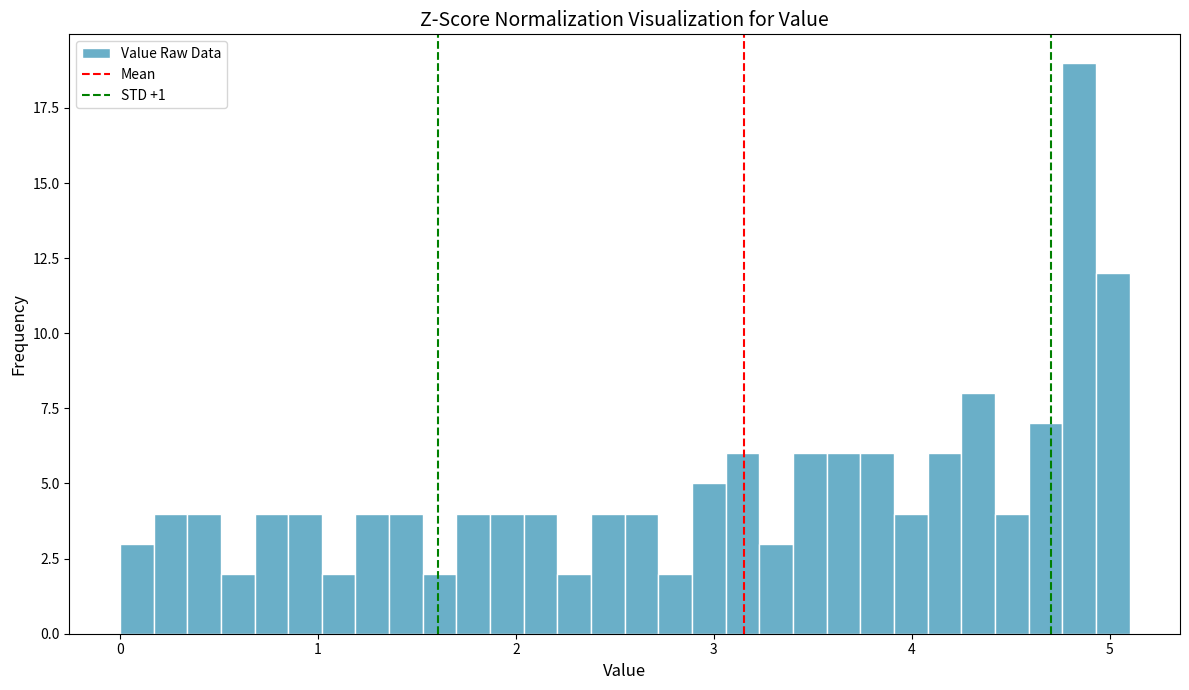

Read against the x-axis, roughly where is the centre of the tallest bar?

4.8